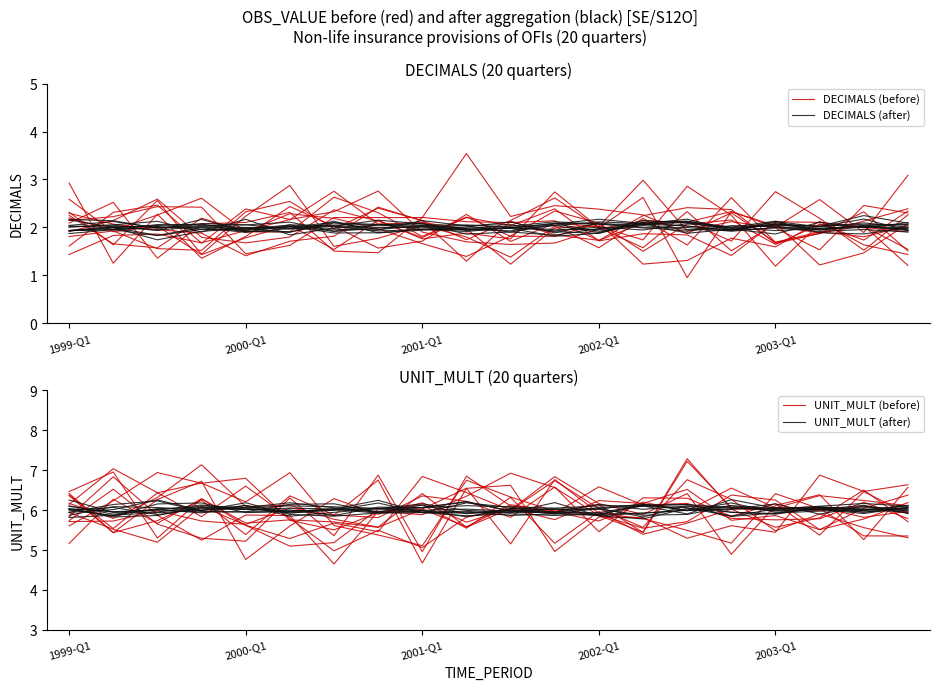

What is the difference between the highest and lowest values at 6?

4.0